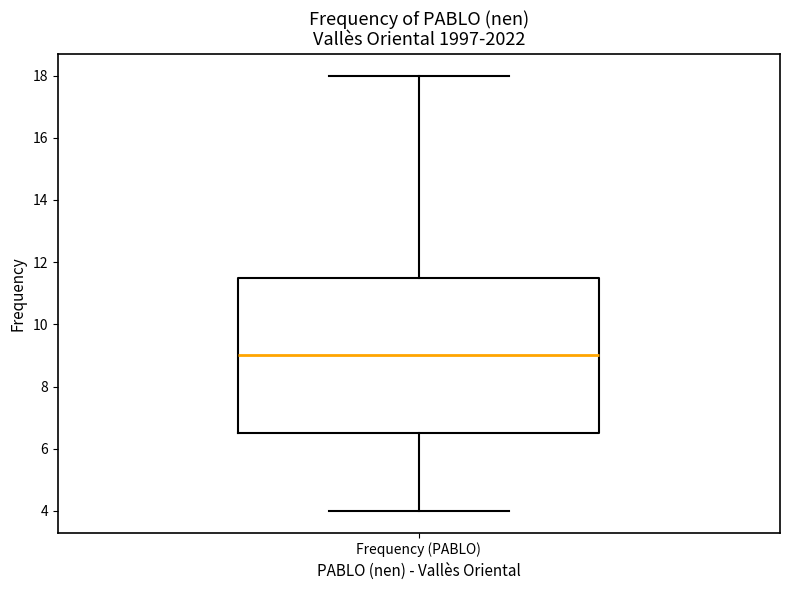

Transcribe this box plot: give where the median line is, the range the box spans, and where the two whiskers end, as read against the y-axis. The values are not printed on the chart, so give them approximately, as read against the axis.

median 9.0, box 6.6 to 11.6, whiskers 4.0 to 18.0